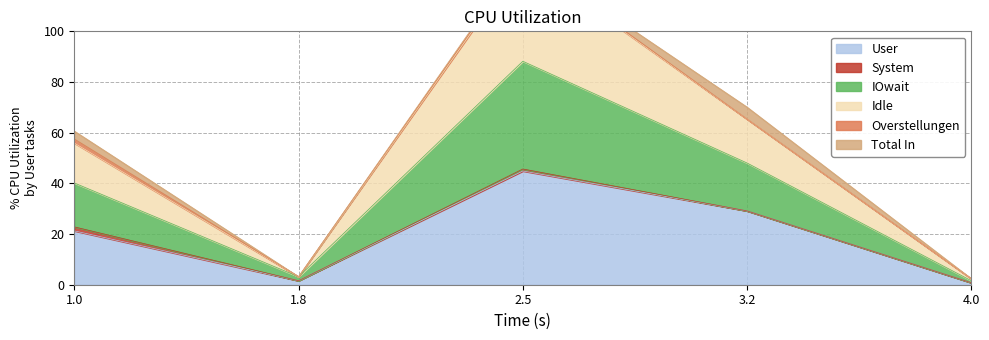

Is it true that User equals 29.1 at 3.2?

True